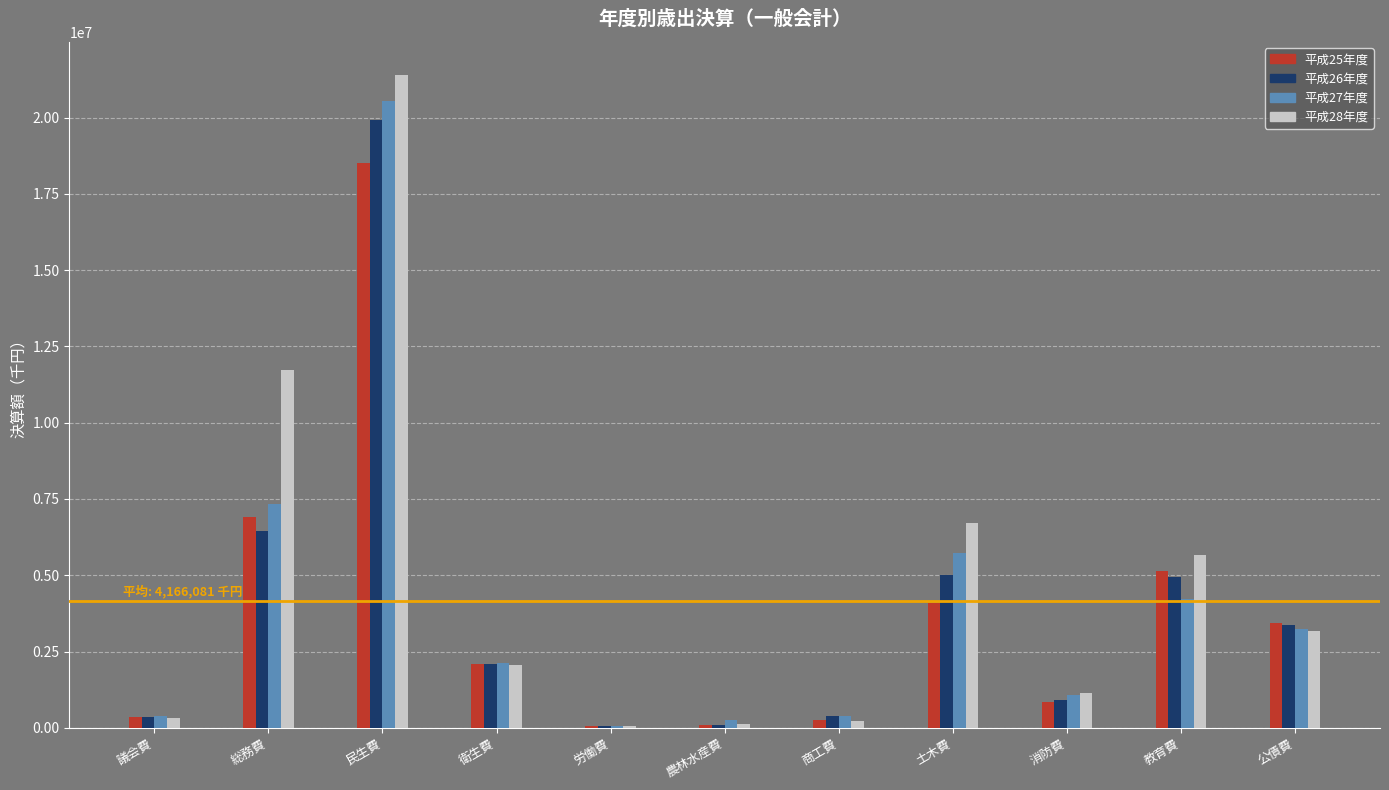

The 平成27年度 series shows 4205181 at 教育費. True or false?

True